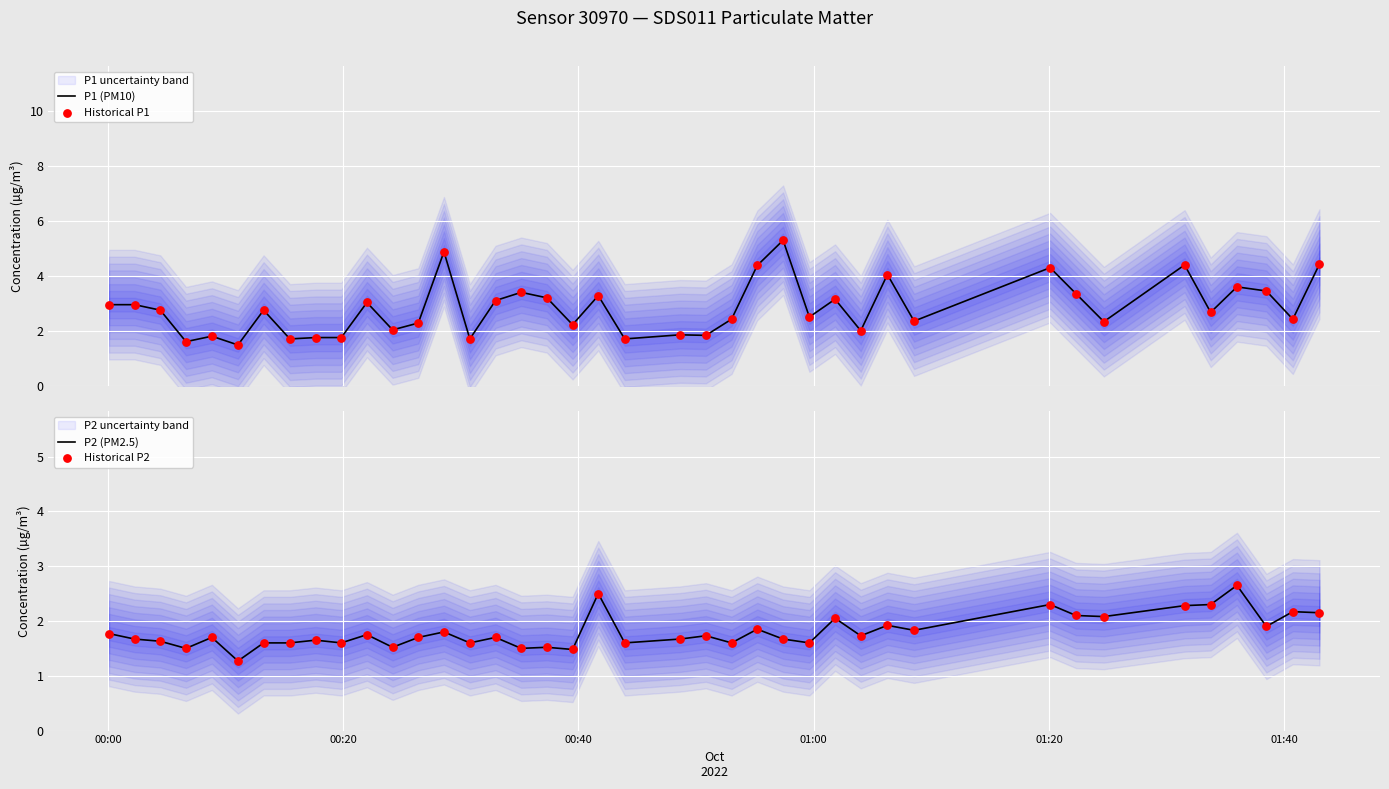

Which series reaches the maximum Y coordinate?

P1 (PM10)